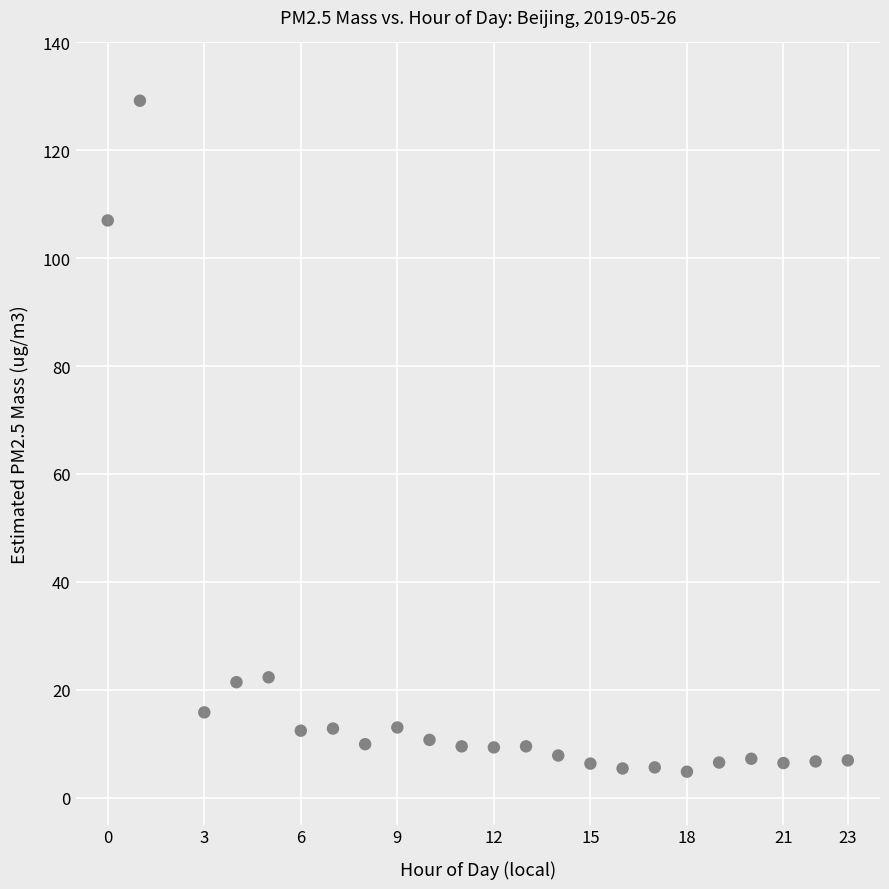

What is the range of X values (max minus min)?

23.0